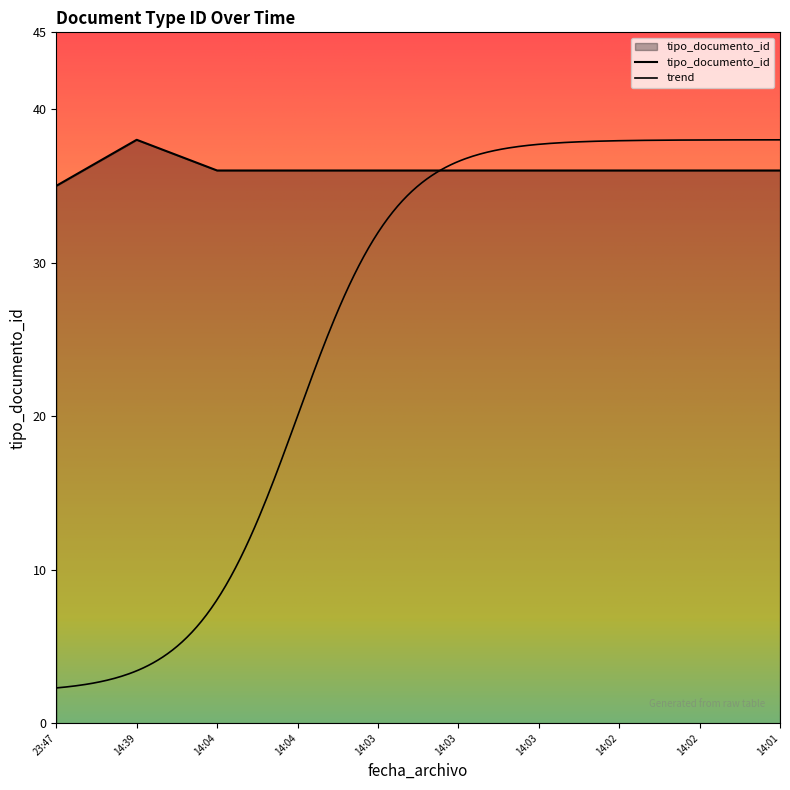

What is the value of the 1st point from the left?

35